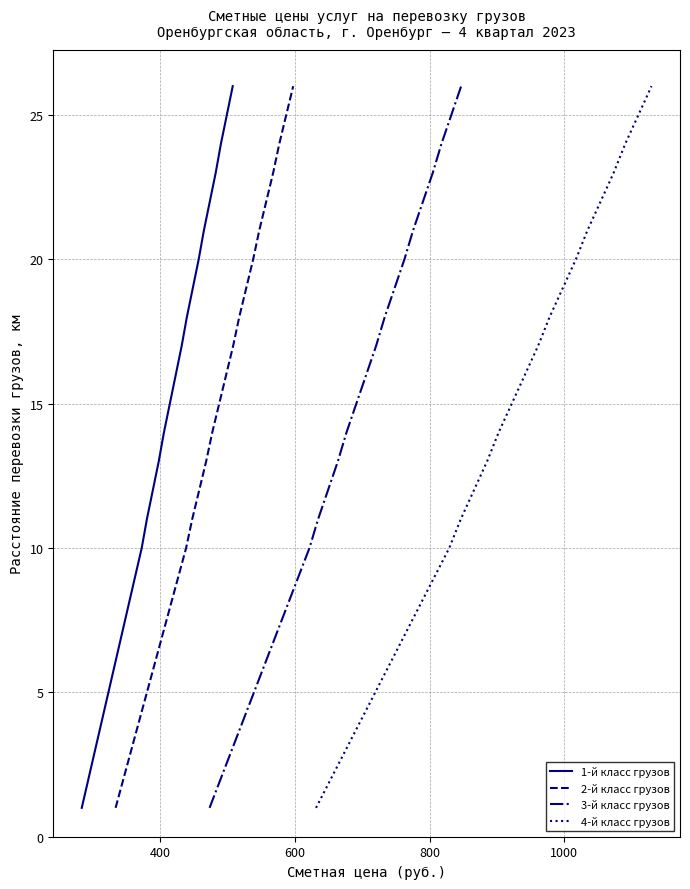

Count the number of categories in the chart.

26